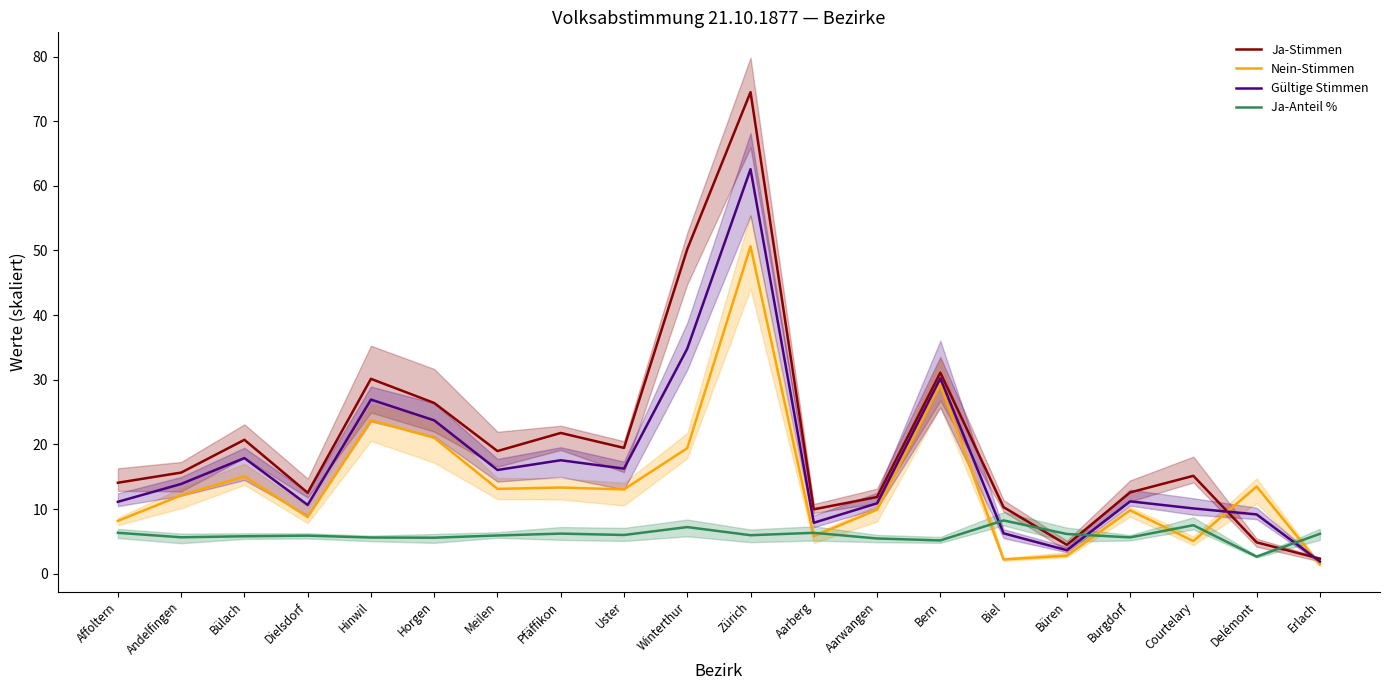

Reading right to left, list all the values displayed in this chart.

Ja-Stimmen: 2.3	4.9	15.1	12.6	4.5	10.3	31.1	11.9	10.0	74.5	50.2	19.5	21.8	19.0	26.4	30.1	12.5	20.7	15.6	14.1
Nein-Stimmen: 1.4	13.5	5.0	9.8	2.8	2.2	29.3	9.9	5.8	50.6	19.4	13.0	13.3	13.1	21.0	23.7	8.8	15.1	12.1	8.2
Gültige Stimmen: 1.9	9.2	10.1	11.2	3.6	6.2	30.2	10.9	7.9	62.6	34.8	16.2	17.6	16.0	23.7	26.9	10.6	17.9	13.9	11.1
Ja-Anteil %: 6.2	2.6	7.5	5.6	6.1	8.2	5.1	5.4	6.3	6.0	7.2	6.0	6.2	5.9	5.6	5.6	5.9	5.8	5.6	6.3